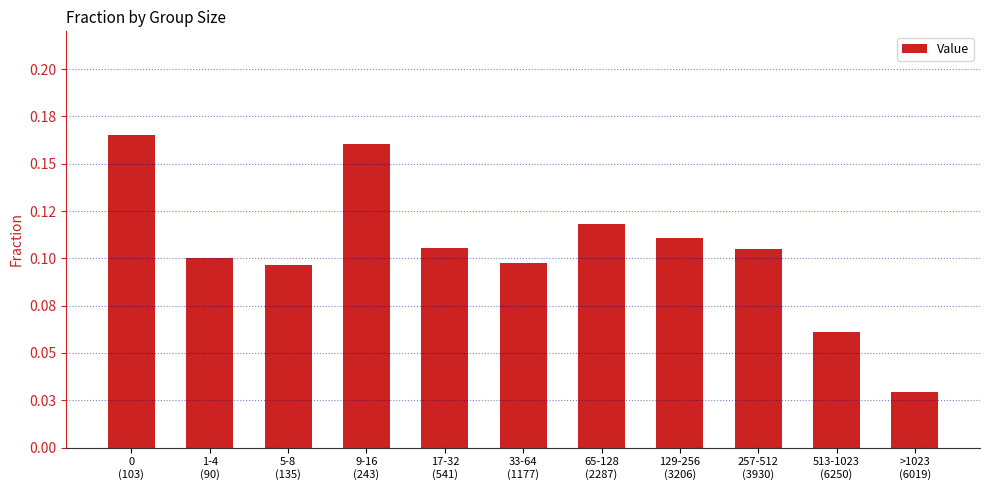

What is the label of the 7th bar from the right?

17-32
(541)